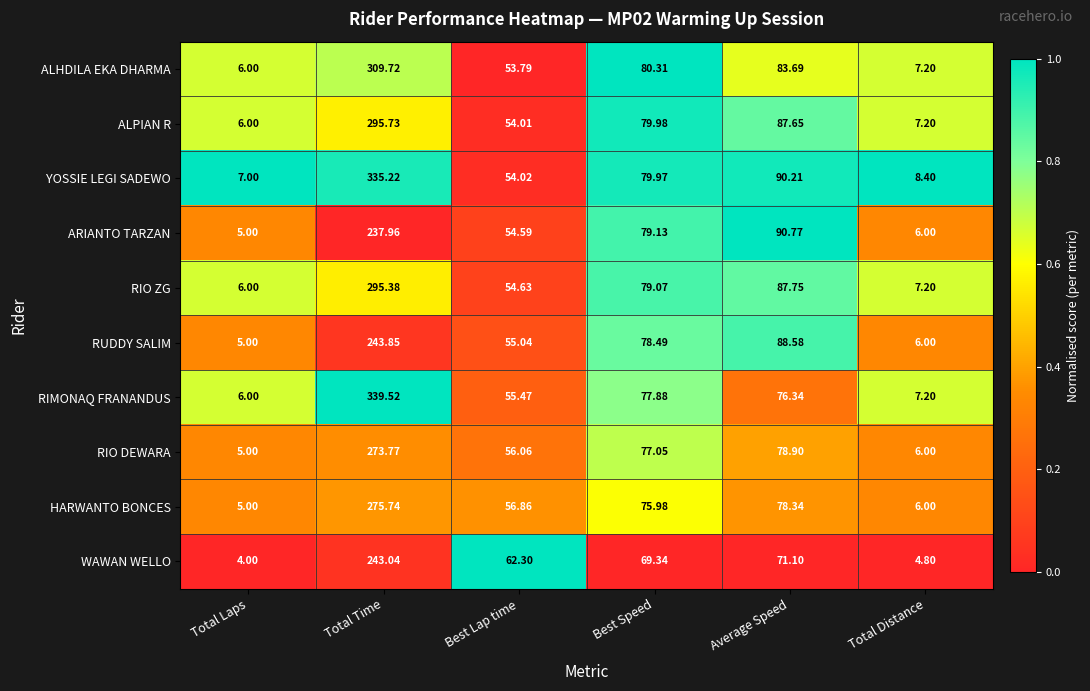

How many values in the ALHDILA EKA DHARMA series are below 80?

3